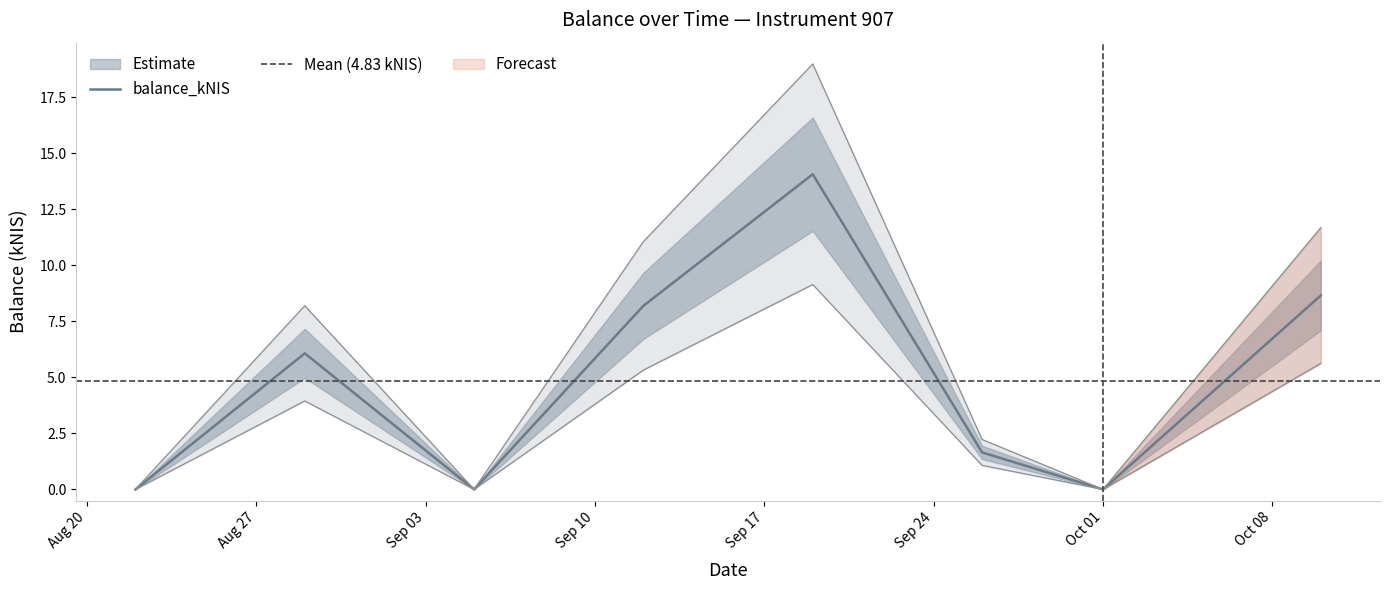

Where is the first local maximum?

2024-08-29